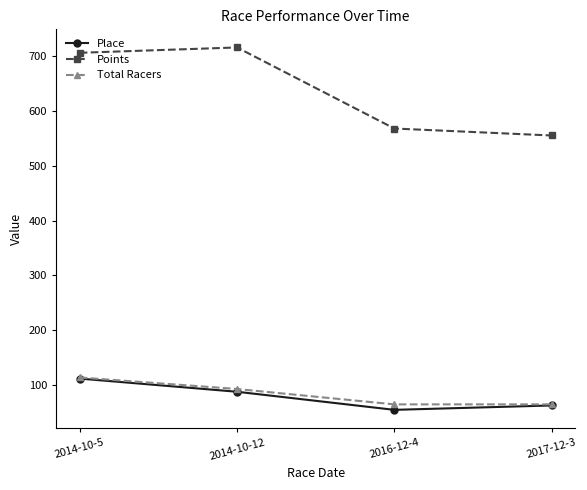

Is it true that Points equals 555.2 at 2017-12-3?

True